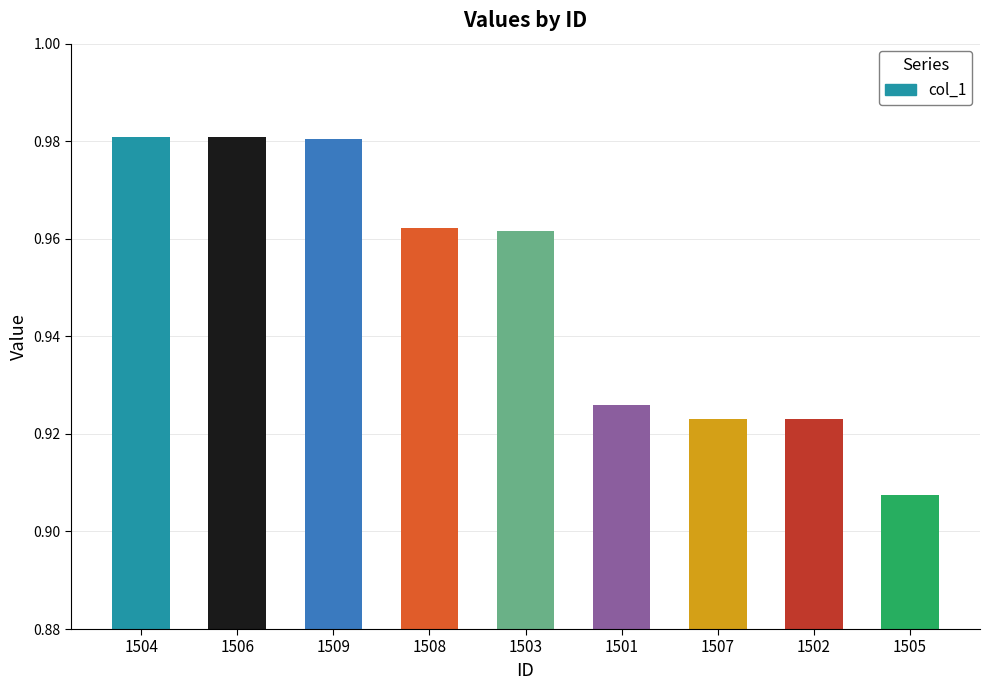

What is the sum of the values at 1508 and 1503?

1.9